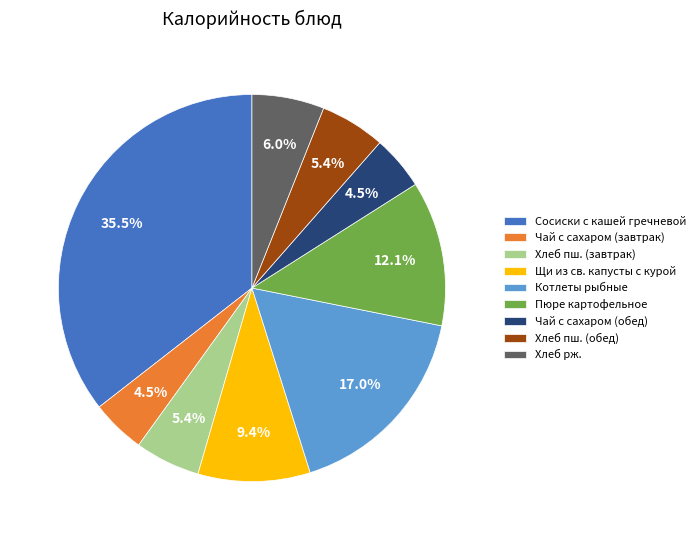

Does Сосиски с кашей гречневой account for over 50% of the chart?

No